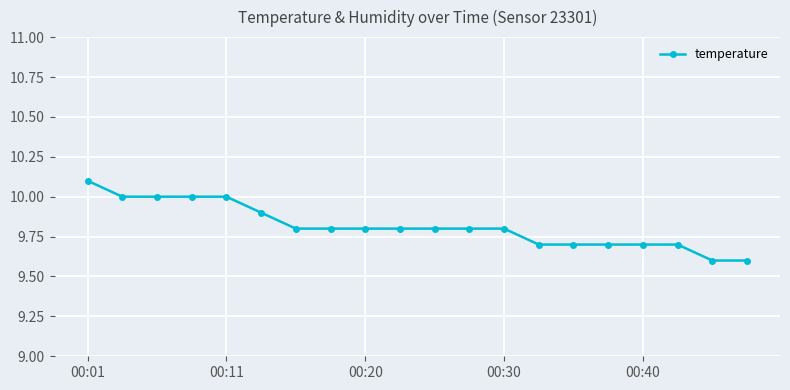

What is the value of the 1st point from the left?

10.1